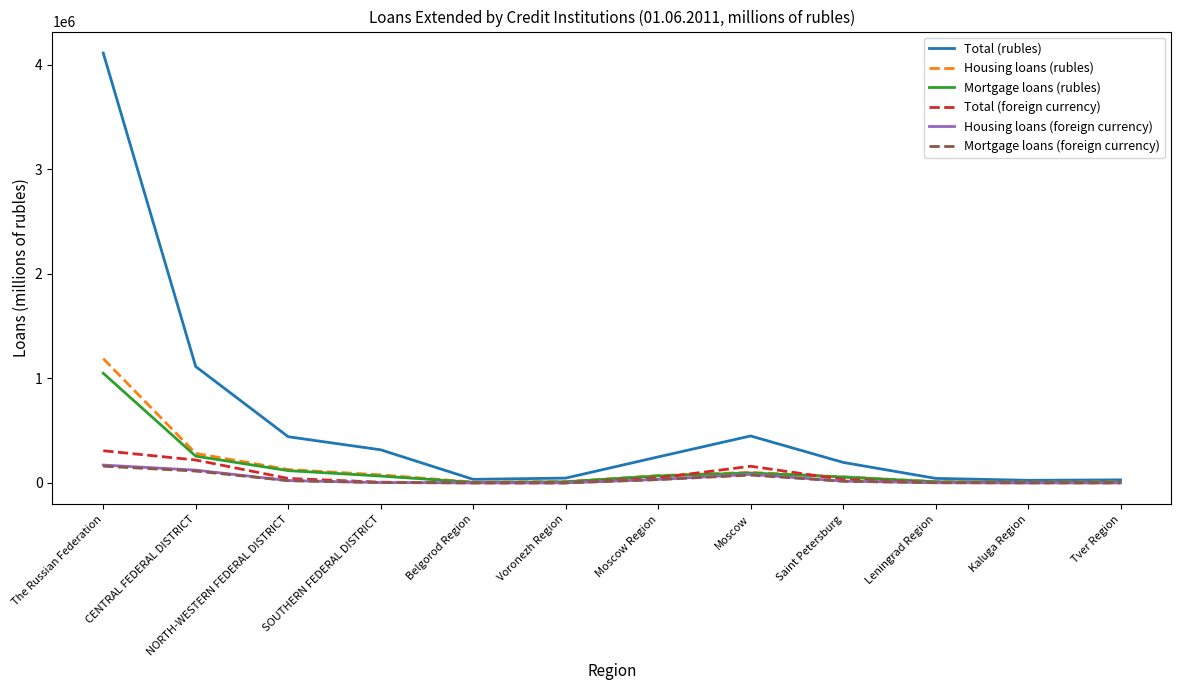

Which category has the highest value in the Mortgage loans (rubles) series?

The Russian Federation